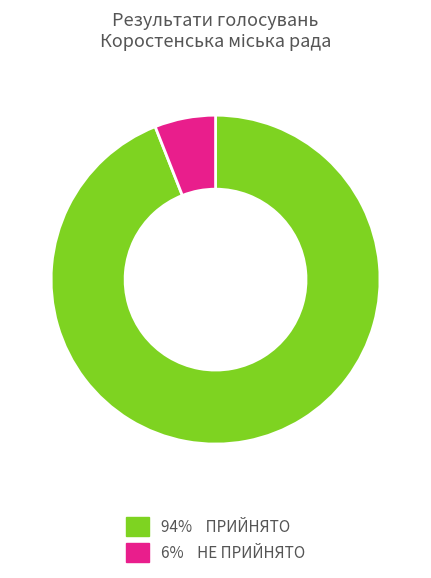

Is there any slice that represents more than half of the pie?

Yes